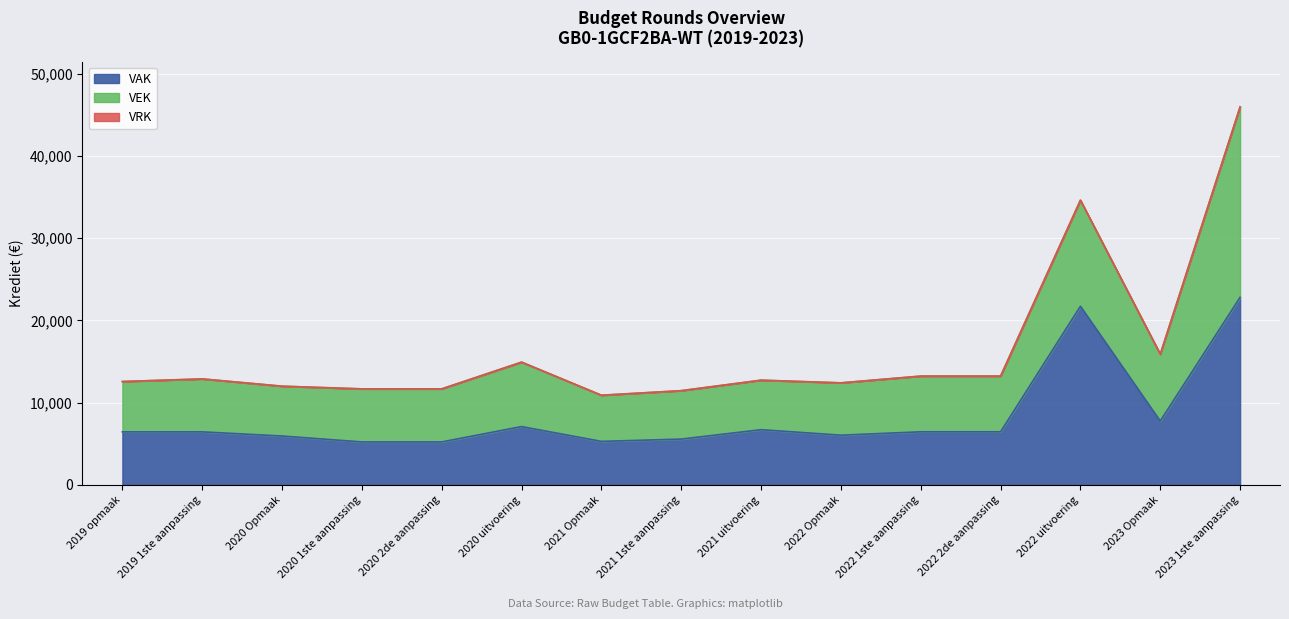

How many interior local valleys does the VAK series have?

3